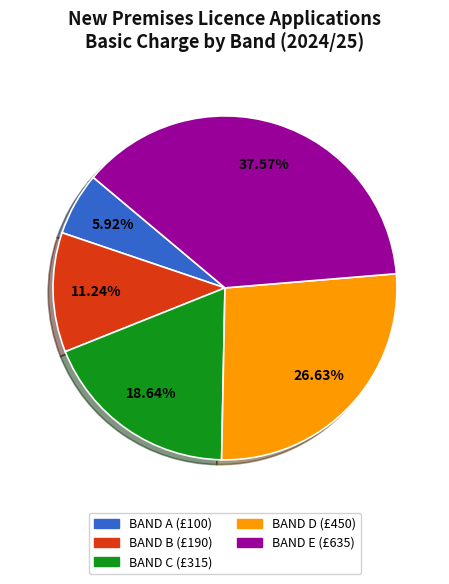

To the nearest percent, what portion does BAND D represent?

27%